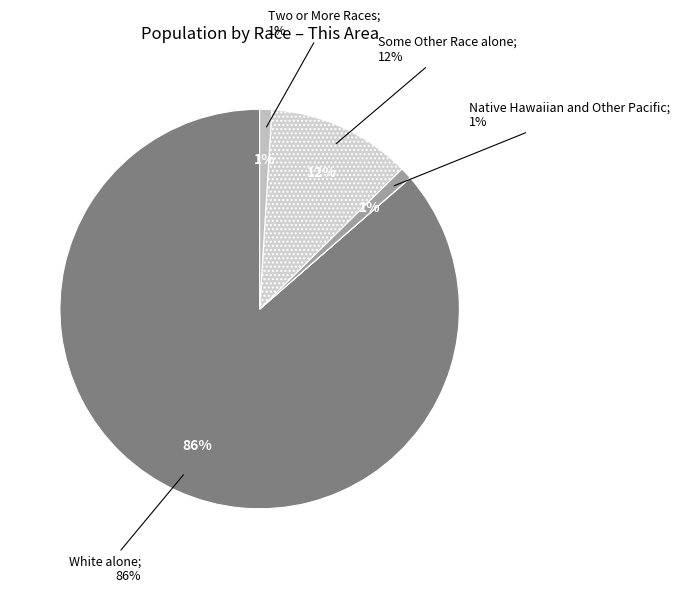

Does any single category account for the majority?

Yes